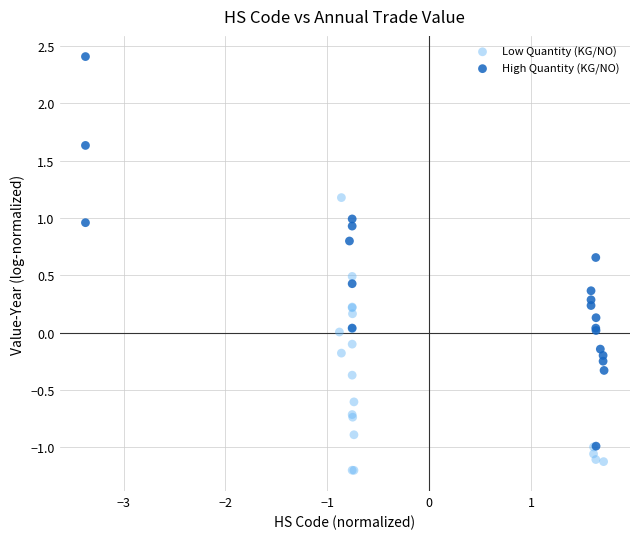

Which series contains the lowest Y value?

Low Quantity (KG/NO)